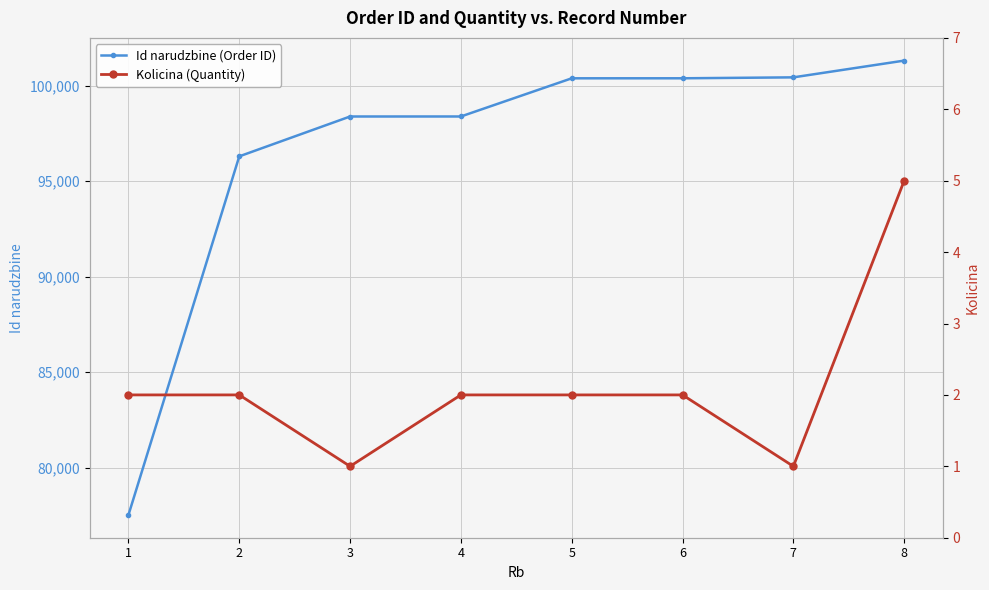

List the series in order of their overall mean, highest first.

Id narudzbine (Order ID), Kolicina (Quantity)